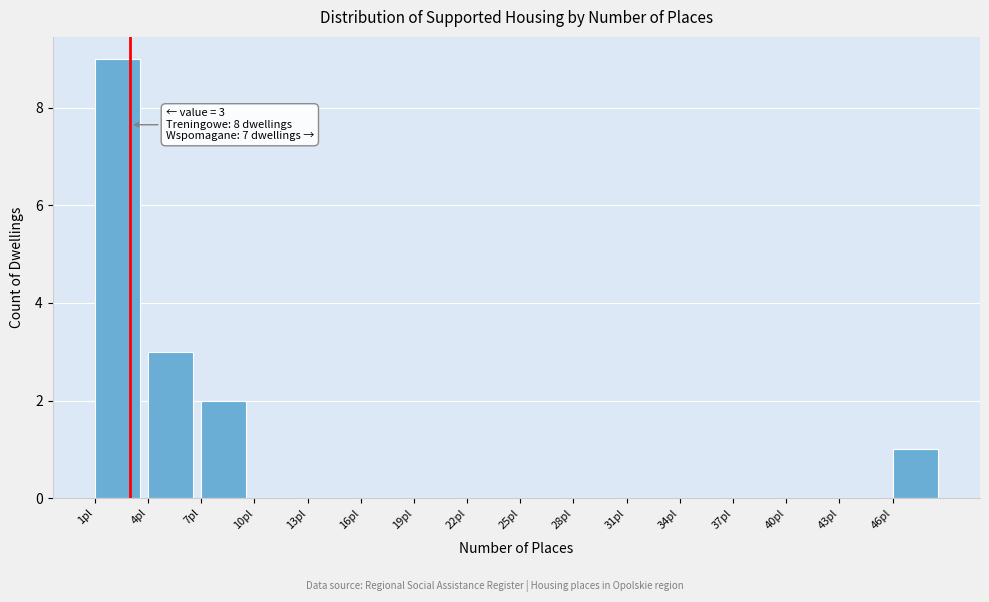

Which range on the x-axis has the tallest bar?

1 to 4